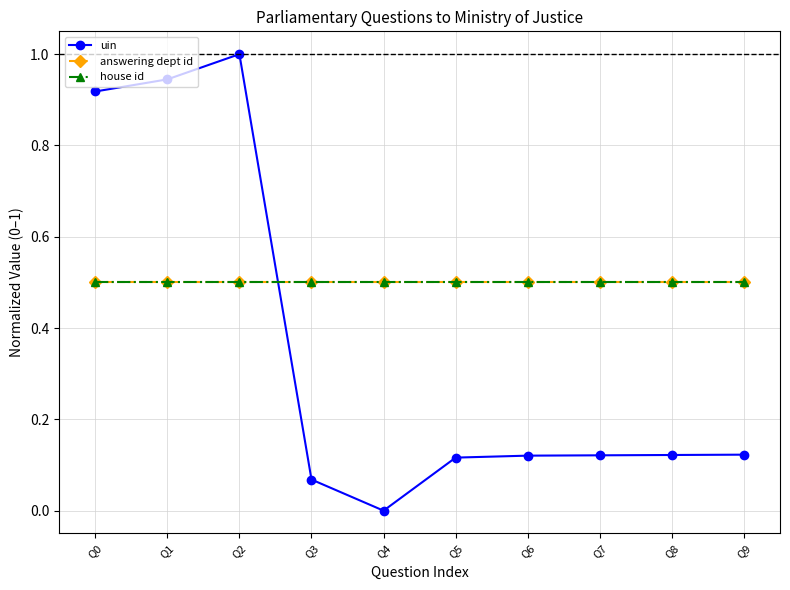

Count the number of categories in the chart.

10